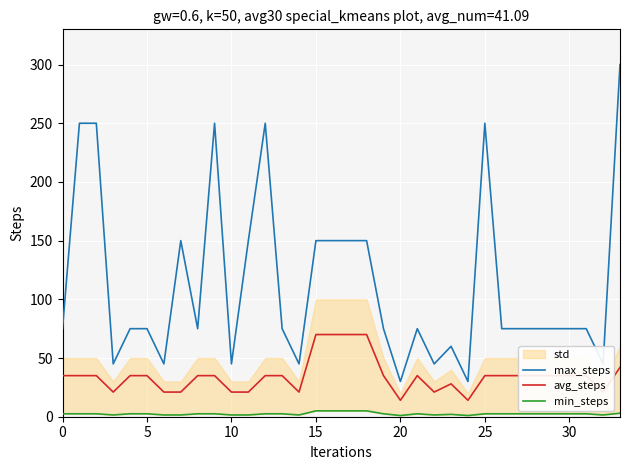

What is the lowest value of the avg_steps series?

14